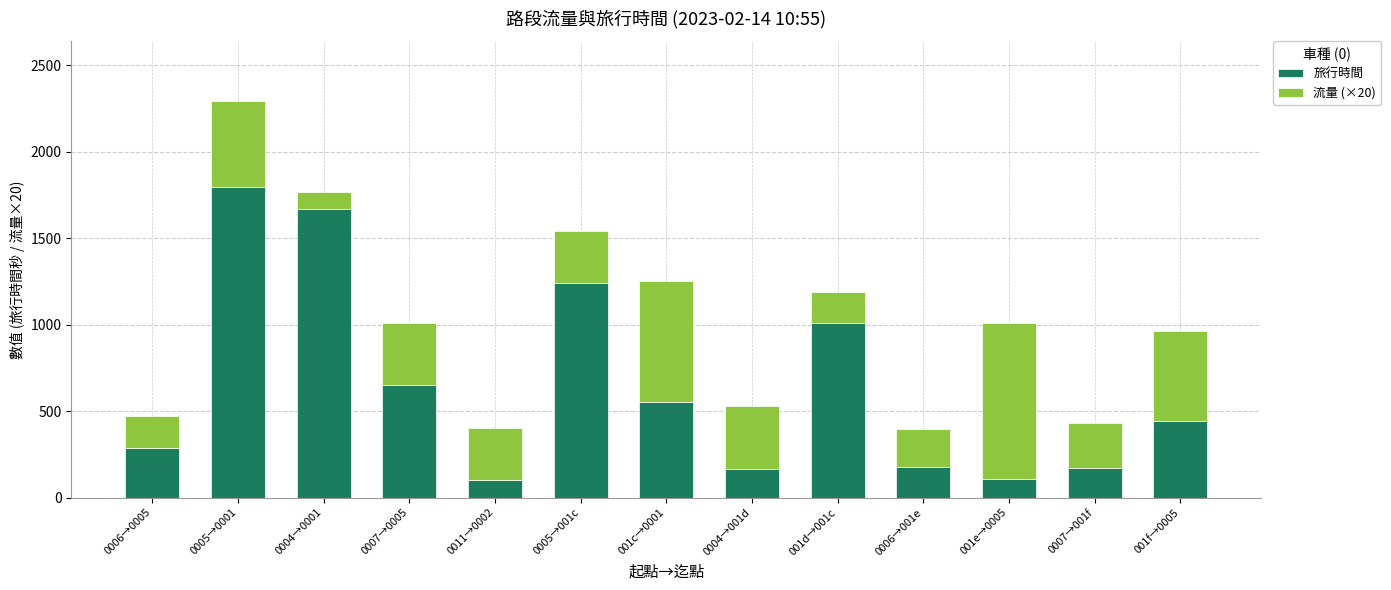

The value of 旅行時間 at 0006→0005 is 89. True or false?

False